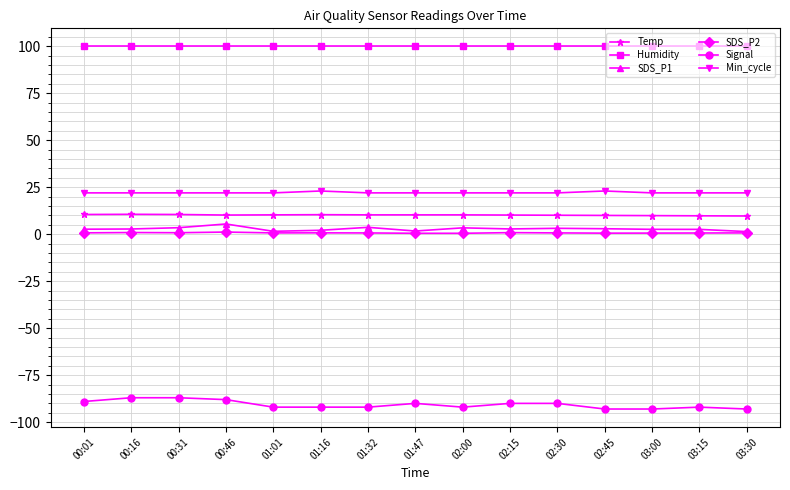

Which series has the largest range (max minus min)?

Signal